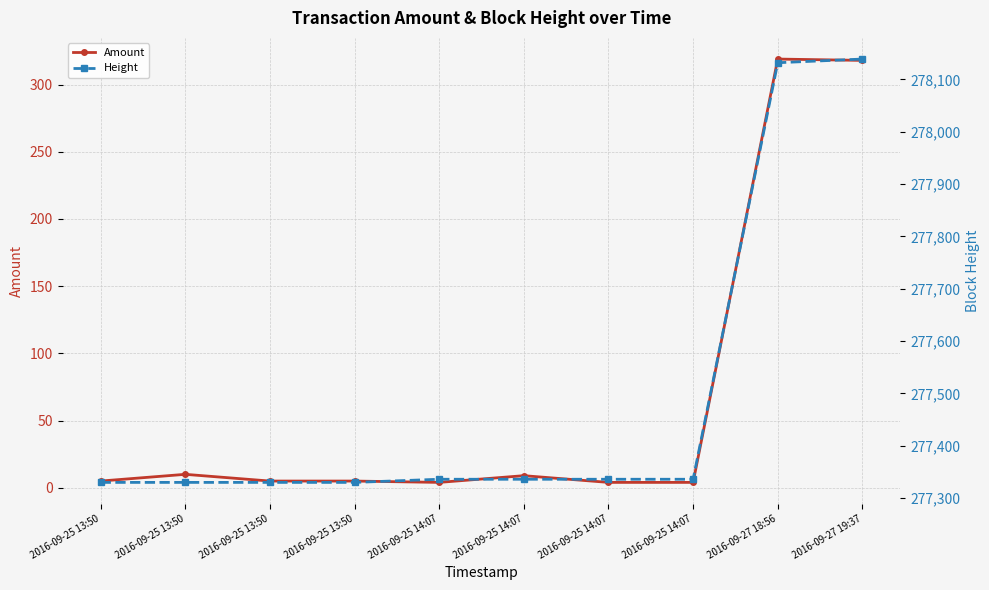

What is the maximum value shown in the chart?

278139